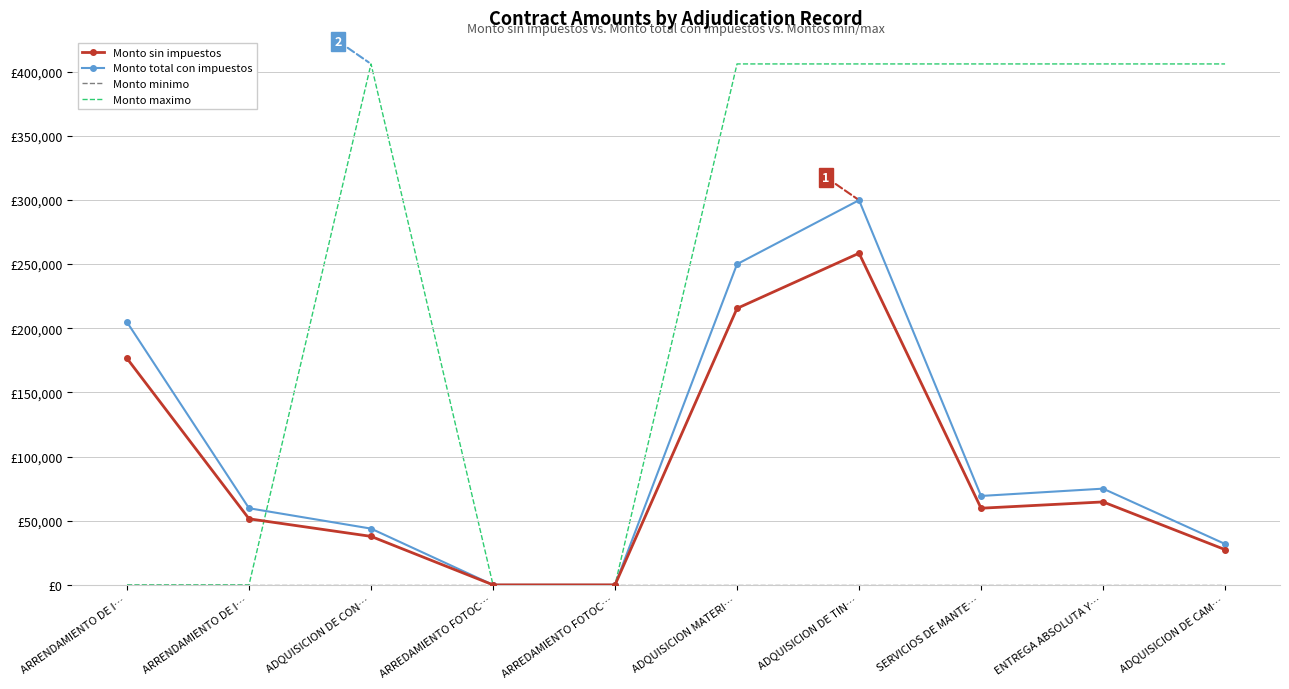

The Monto minimo series shows 0.0 at ENTREGA ABSOLUTA Y…. True or false?

True